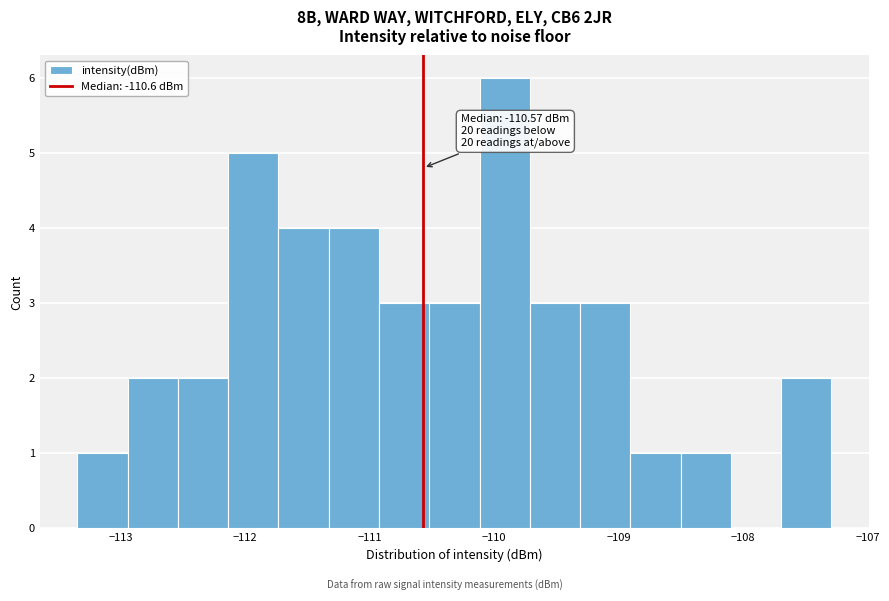

Over which range of the x-axis is the bar tallest?

-110.1 to -109.7